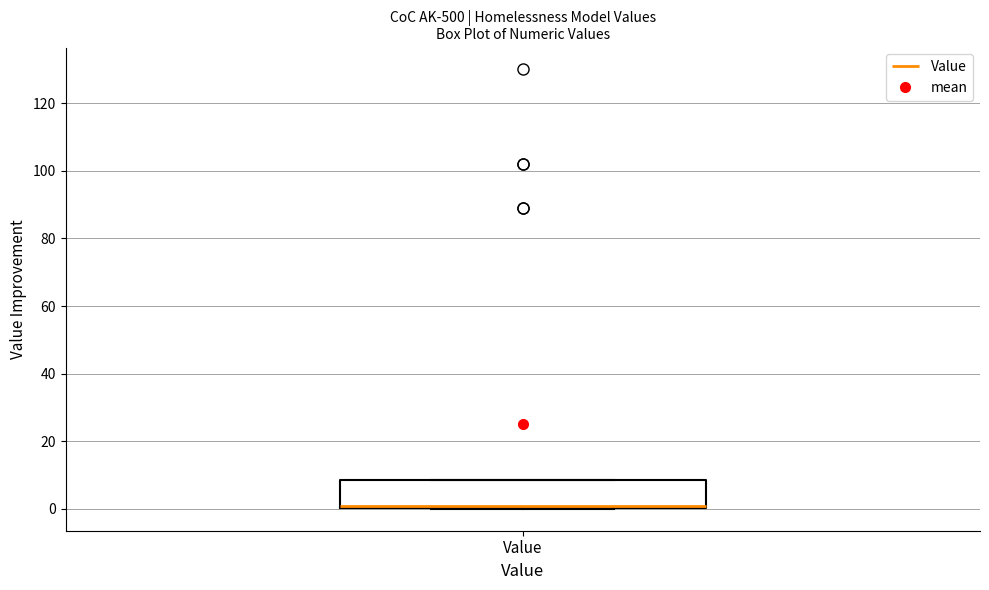

Where is the lower edge of the box for Value on the y-axis? The values are not printed on the chart, so give them approximately, as read against the axis.

0